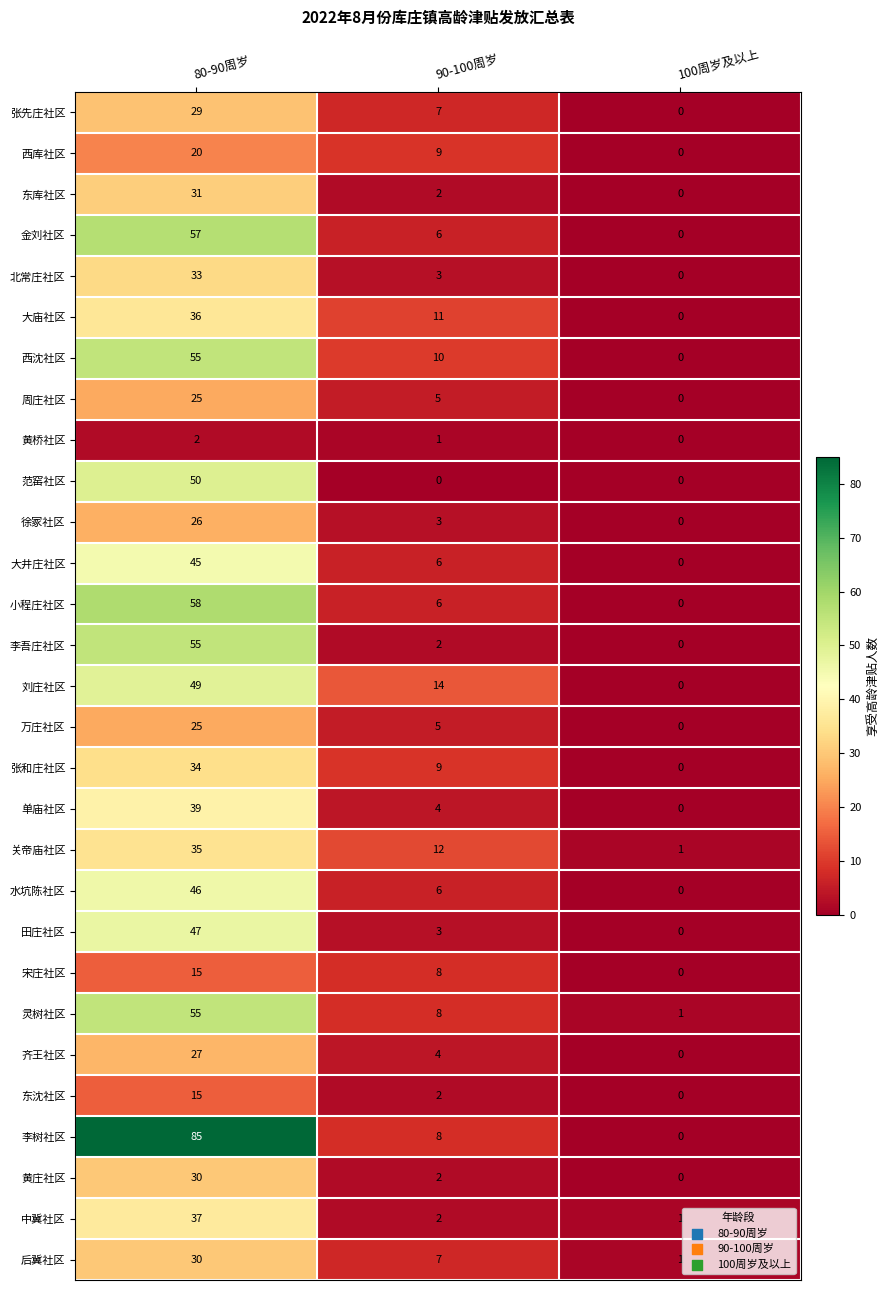

Which series has the largest total across all categories?

李树社区